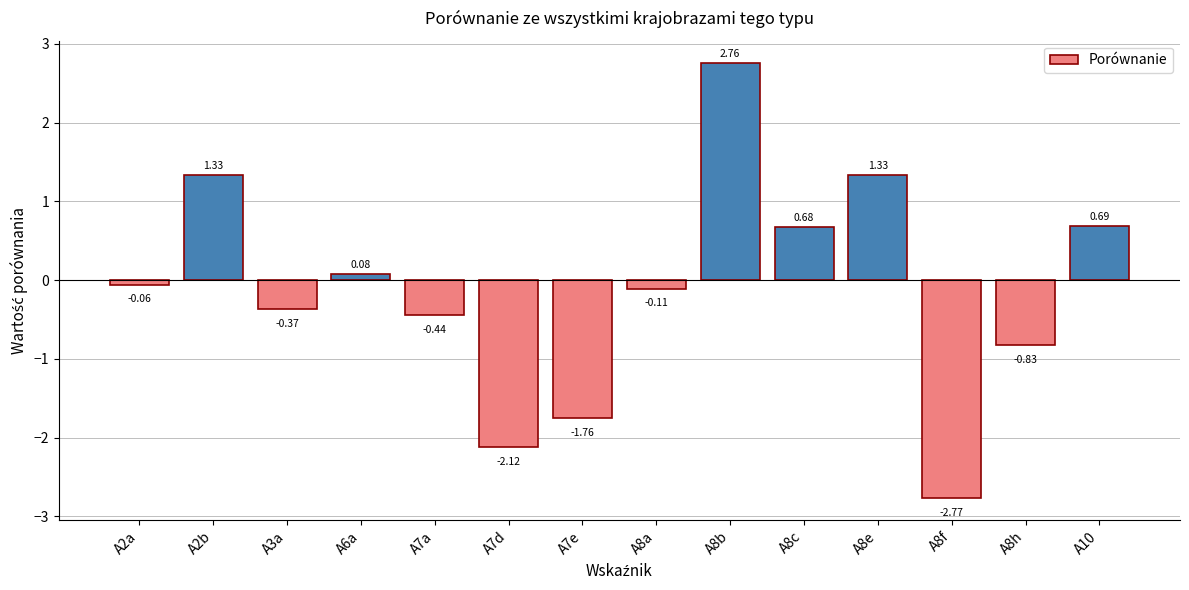

What is the difference between the maximum and minimum values?

5.5